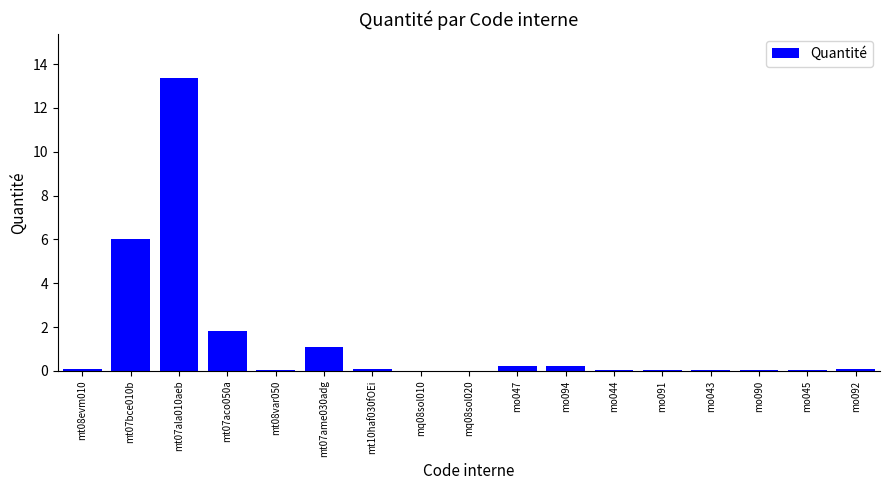

What is the change in value from mt10haf030fOEi to mq08sol010?

-0.1